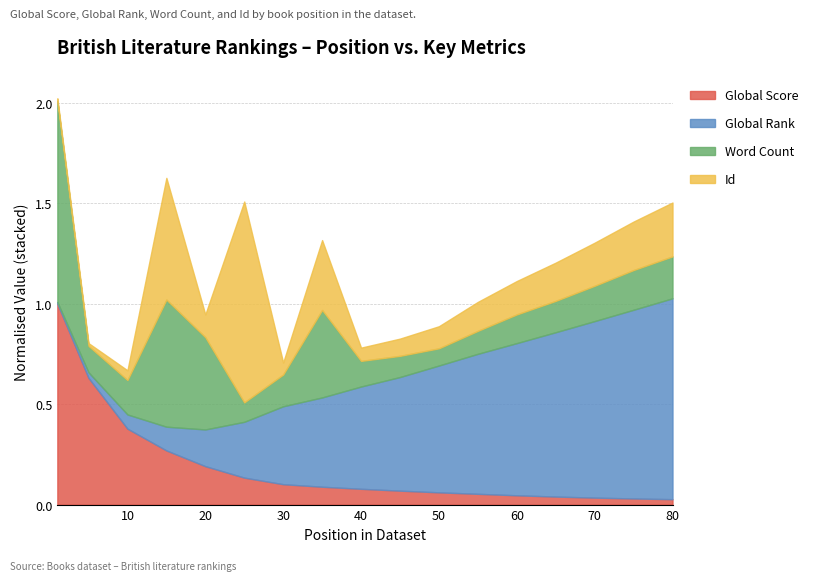

What is the difference between the Word Count values at 25 and 5?

15960